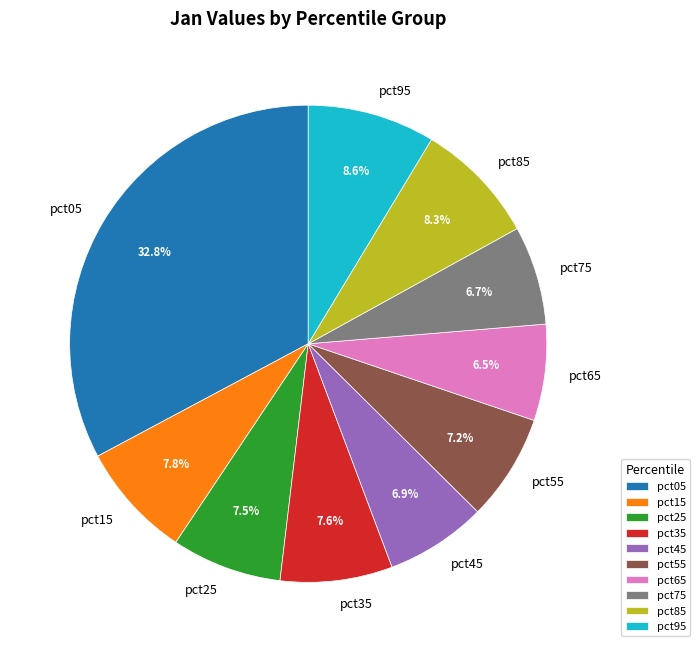

To the nearest percent, what portion does pct05 represent?

33%